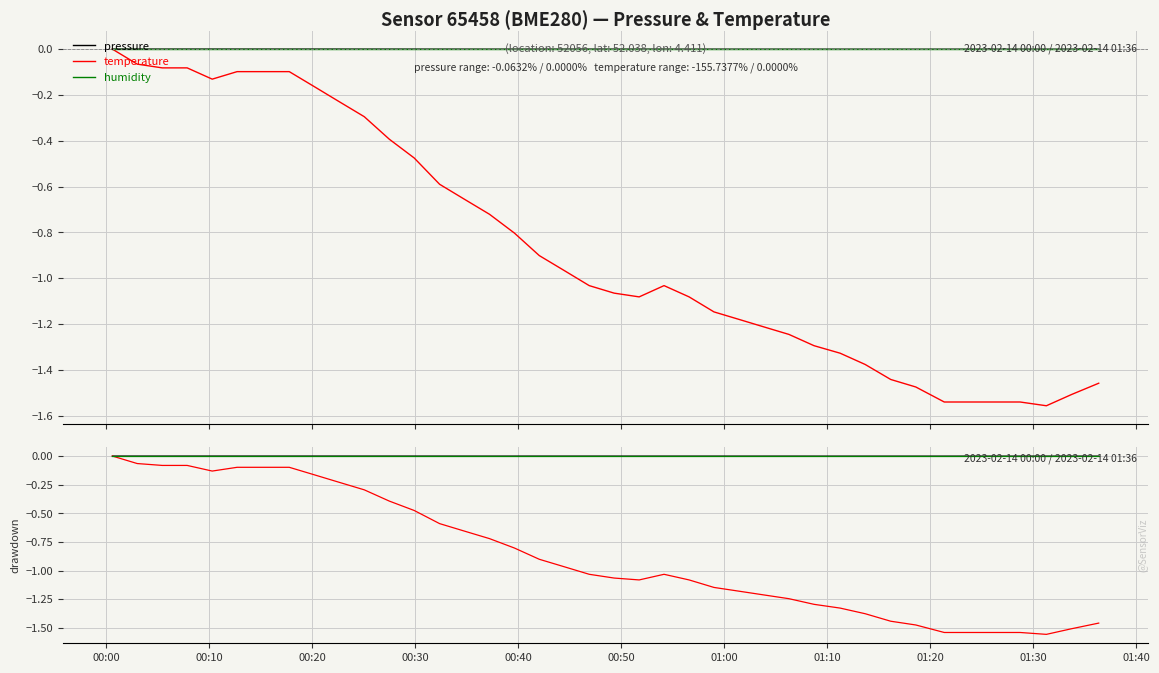

True or false: humidity and temperature cross at least once.

False